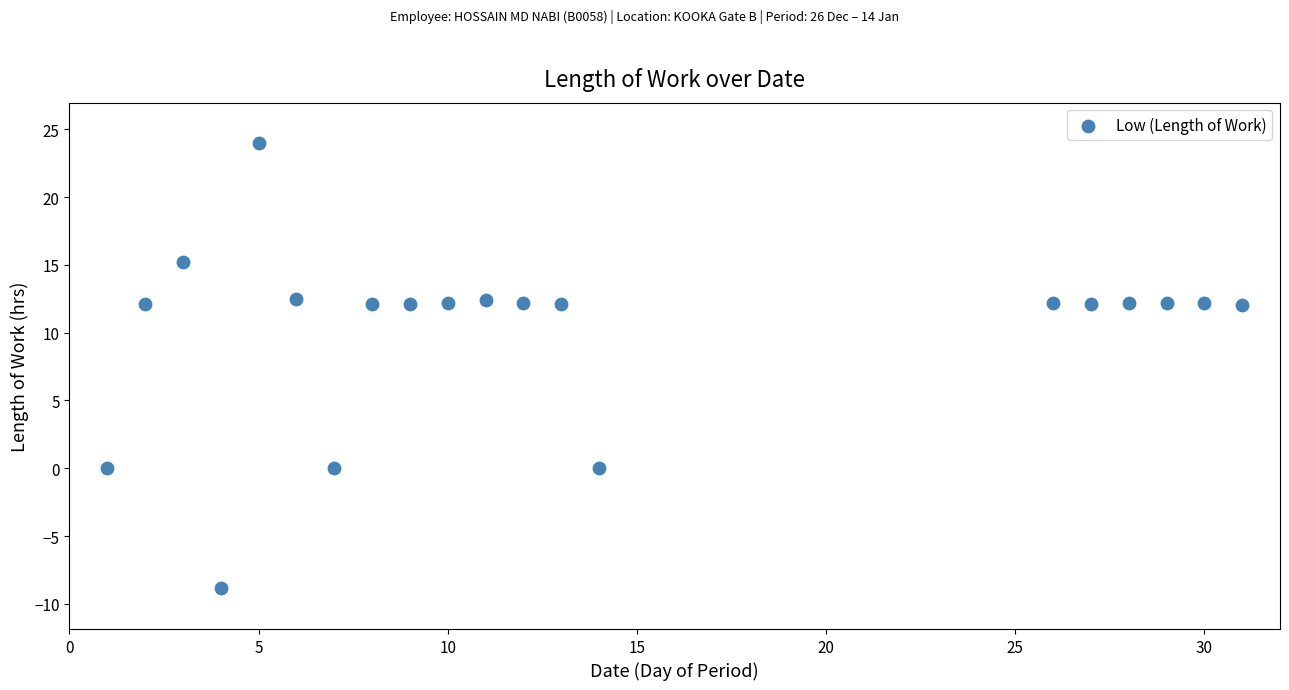

What is the range of X values (max minus min)?

30.0